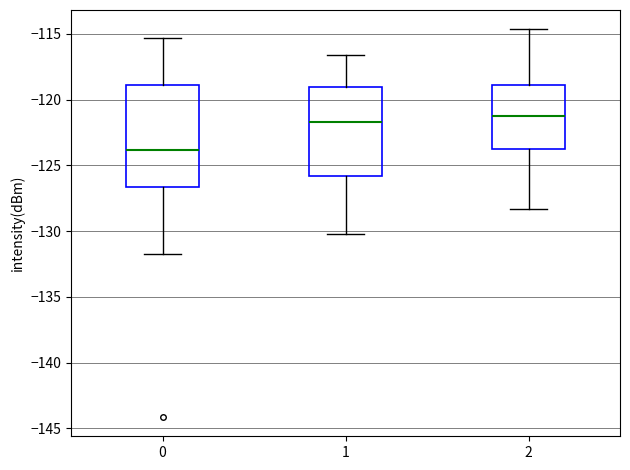

Comparing the boxes themselves (not the whiskers), which one is the tallest?

0